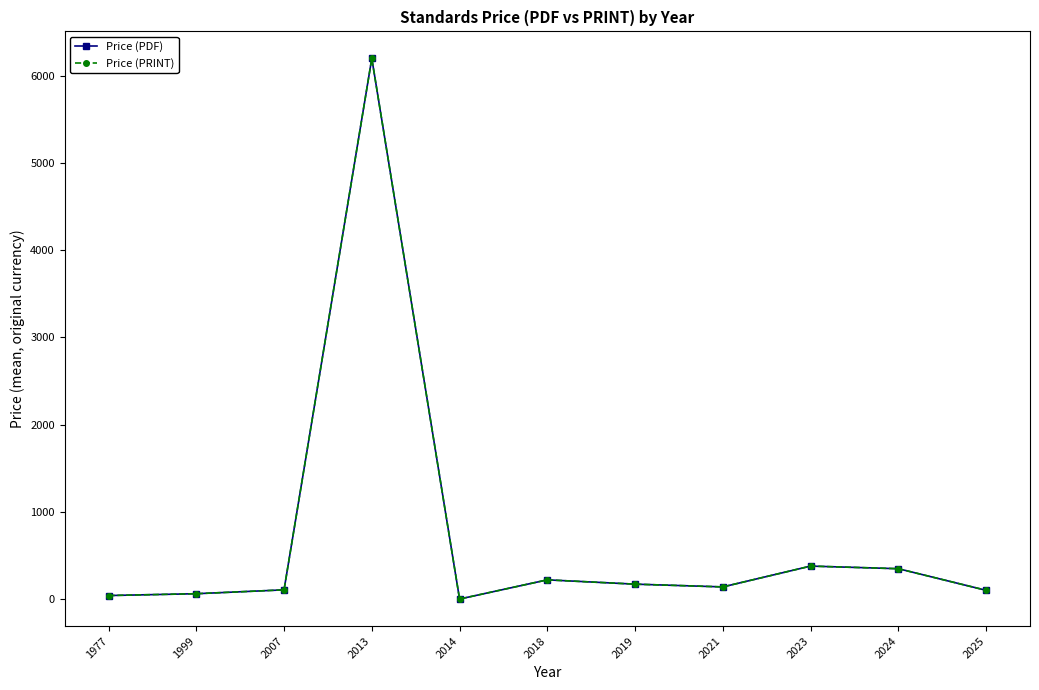

The Price (PRINT) series shows 238.8 at 2021. True or false?

False